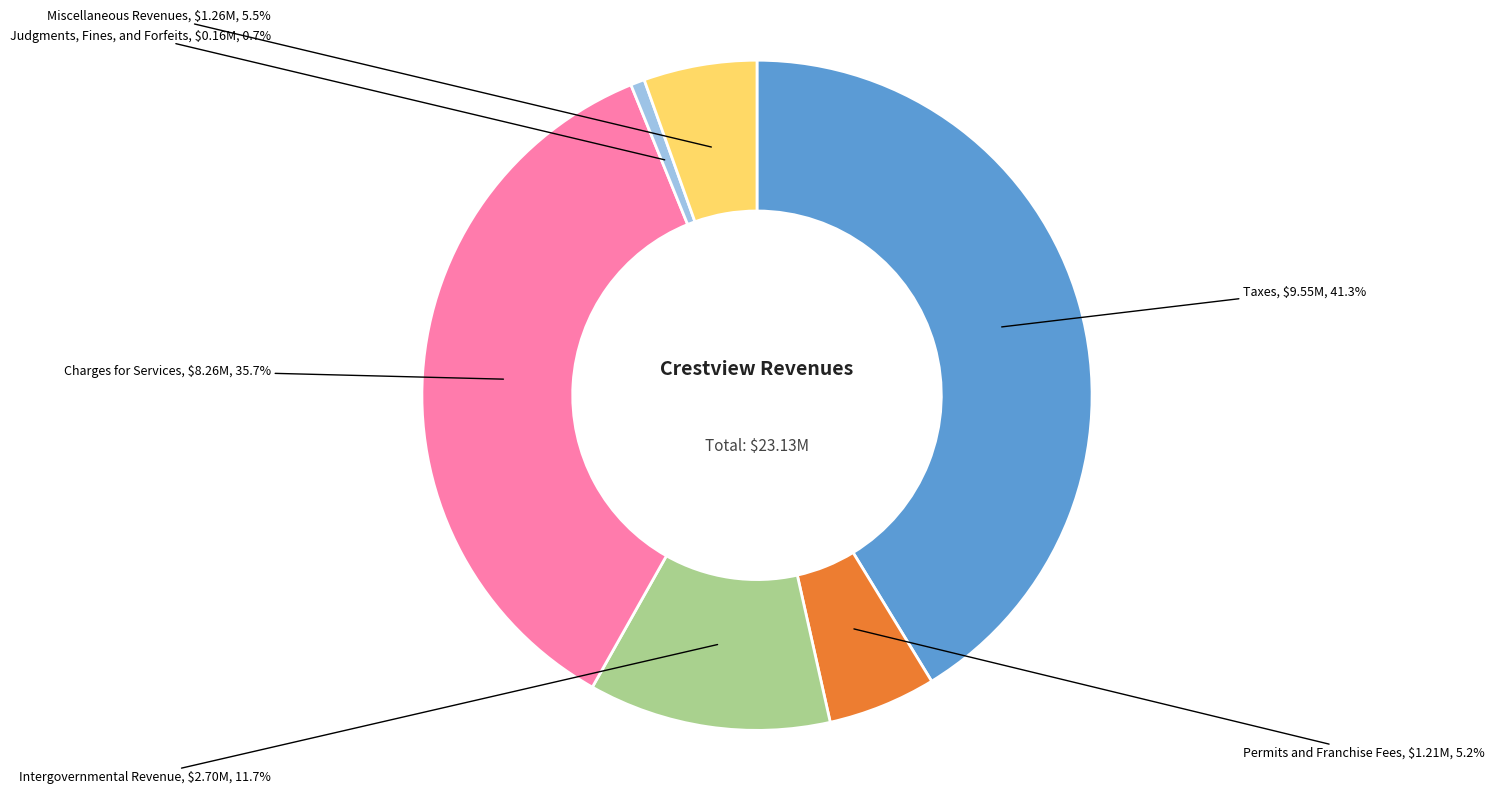

Does any single category account for the majority?

No